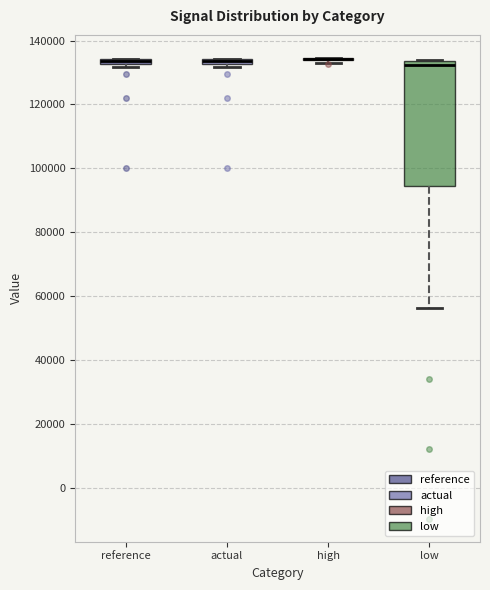

Comparing the boxes themselves (not the whiskers), which one is the tallest?

low